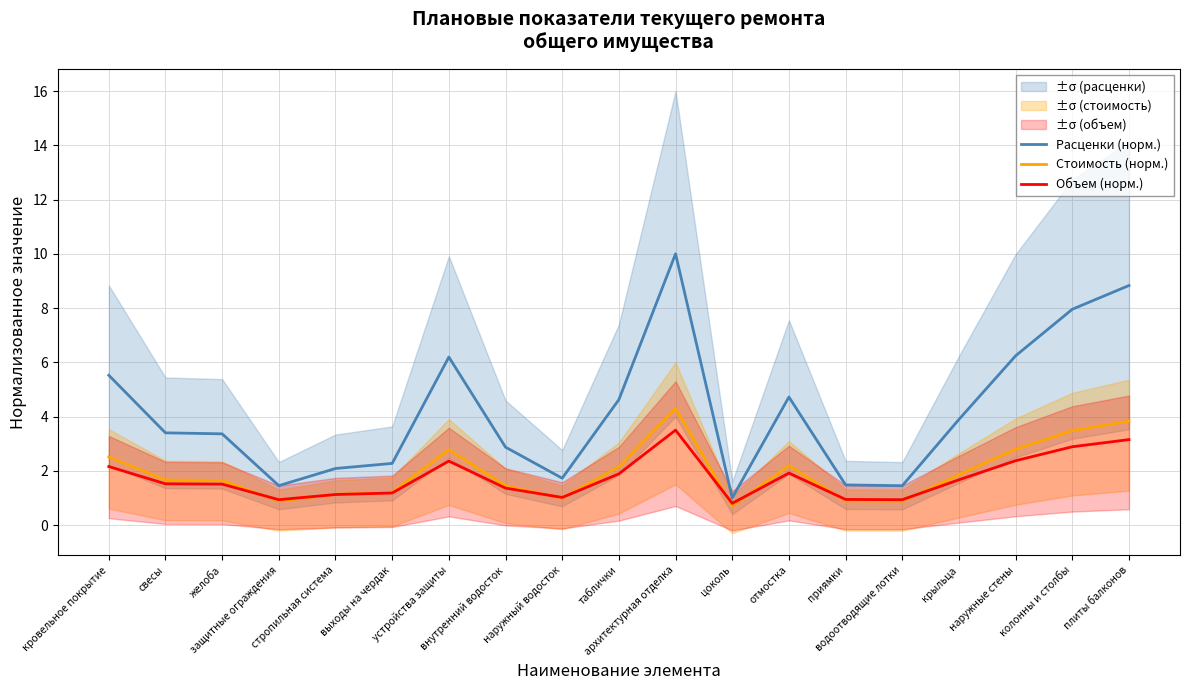

At which label does Объем (норм.) reach its minimum?

цоколь